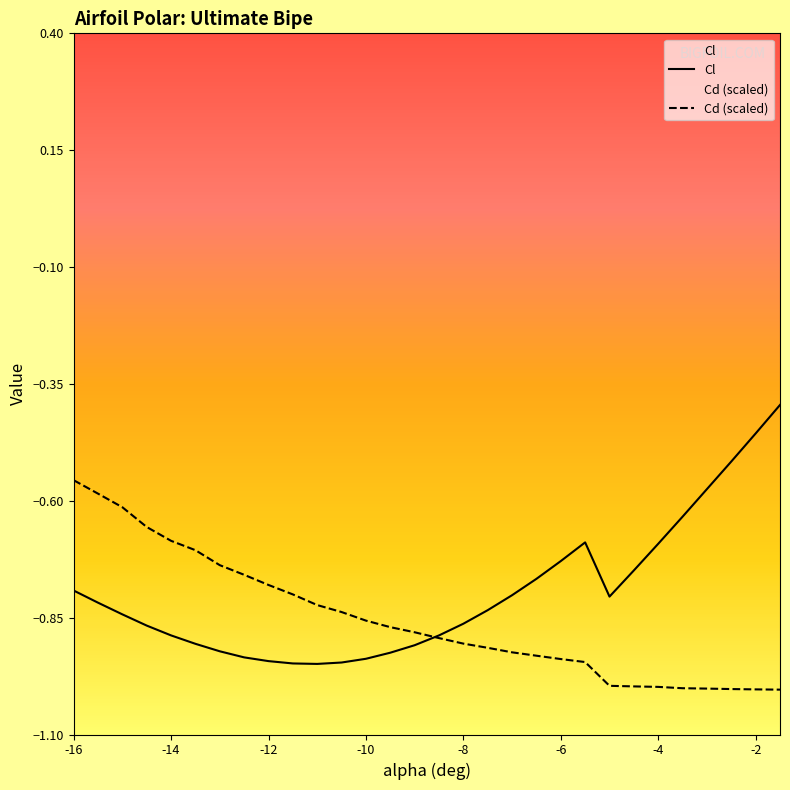

At -10, list the series in order from largest to smallest.

Cd (scaled), Cl